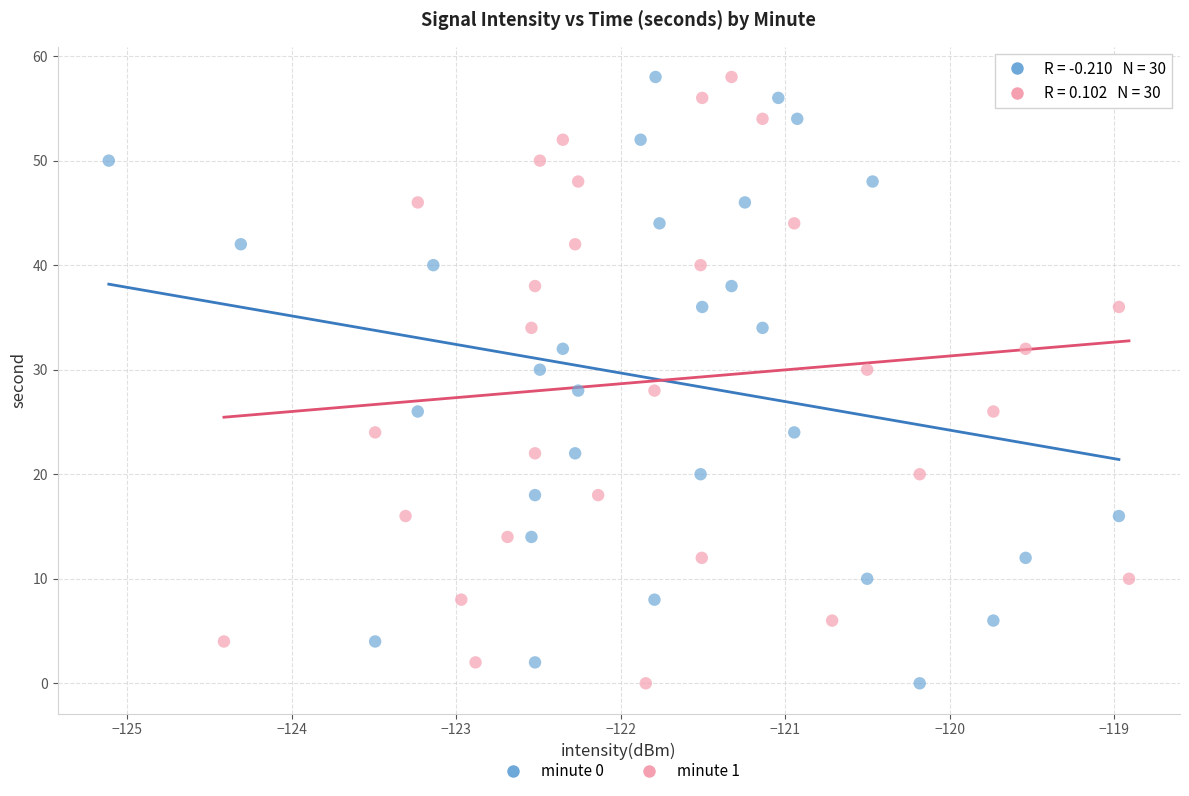

What are all the series names shown in the legend?

minute 0, minute 1